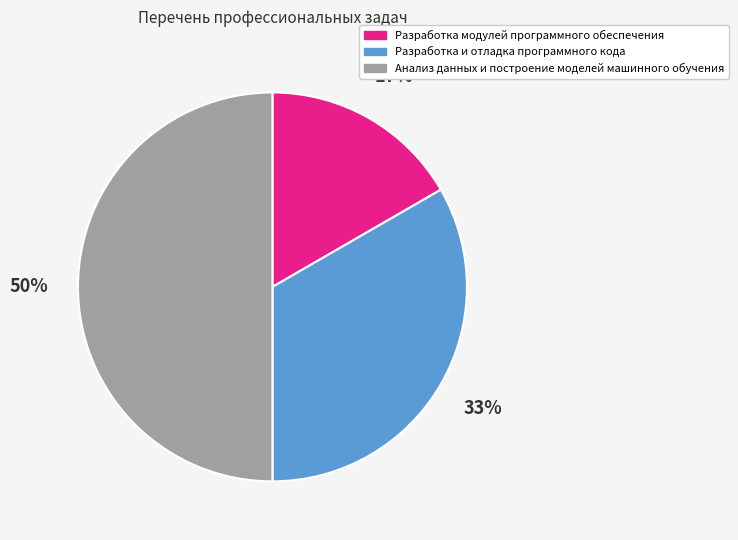

Does Разработка и отладка программного кода represent more than half of the total?

No